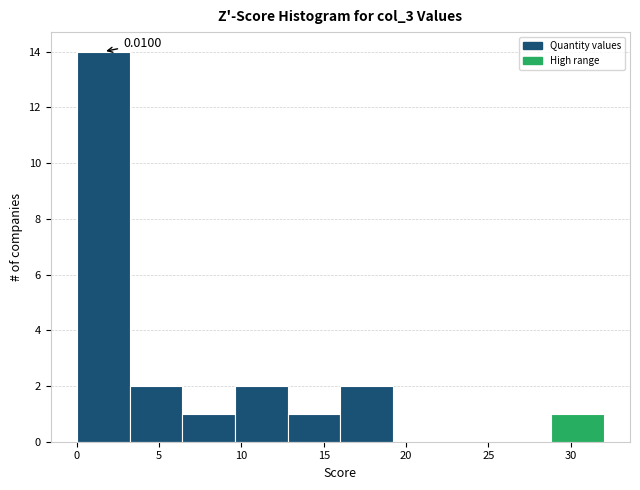

Over which range of the x-axis is the bar tallest?

0.0 to 3.0